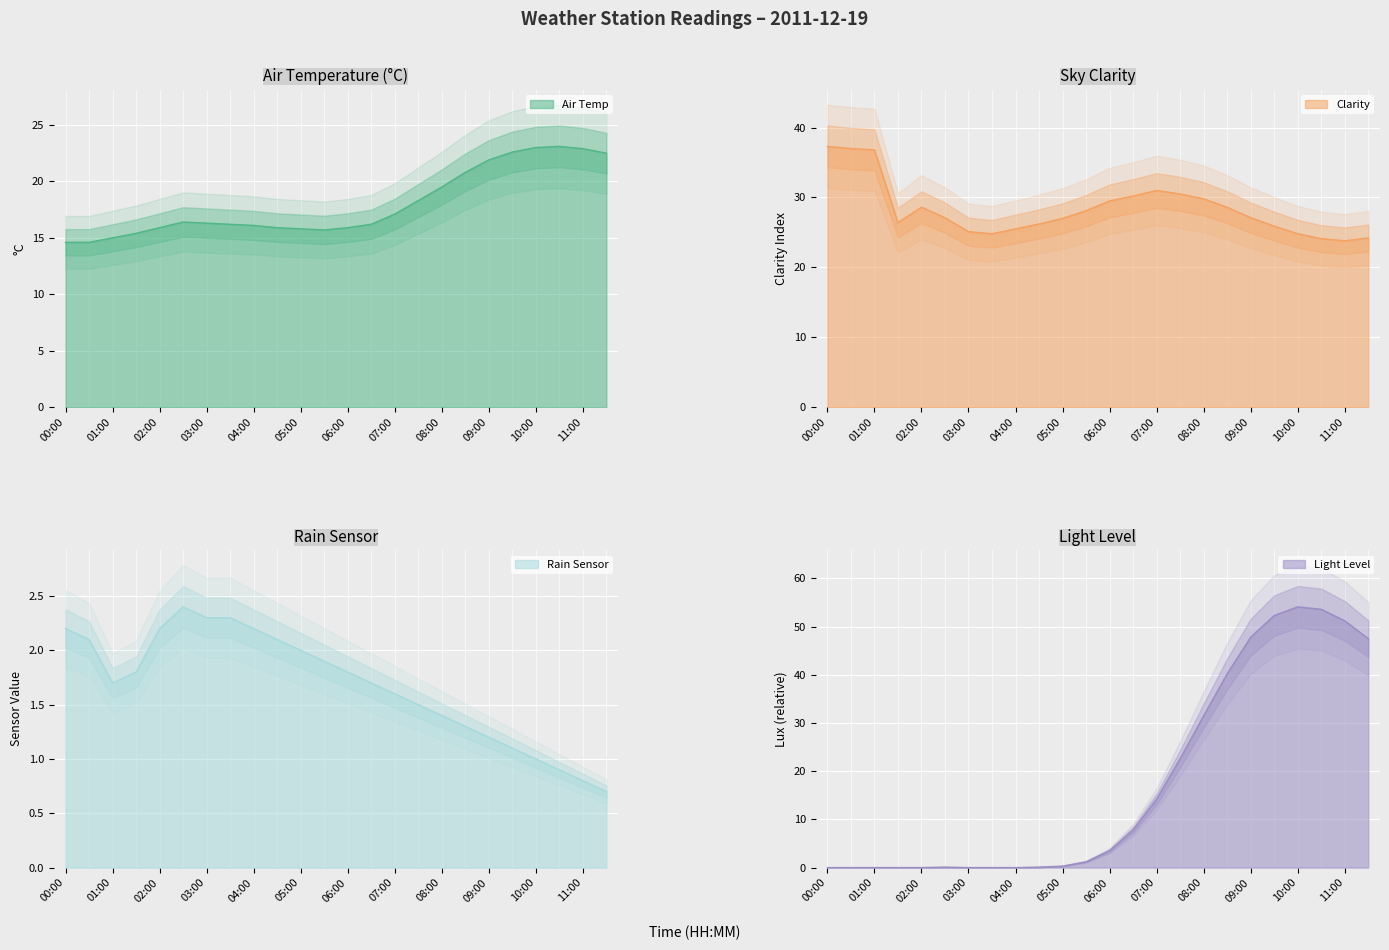

Reading right to left, extract all data points from this chart.

Air Temp: 22.5	22.9	23.1	23.0	22.6	21.9	20.8	19.5	18.3	17.1	16.2	15.9	15.7	15.8	15.9	16.1	16.2	16.3	16.4	15.9	15.4	15.0	14.6	14.6
Clarity: 24.2	23.8	24.1	24.8	25.9	27.1	28.6	29.8	30.5	31.0	30.2	29.5	28.1	27.0	26.2	25.5	24.8	25.1	27.1	28.6	26.4	36.8	37.0	37.3
Rain Sensor: 0.7	0.8	0.9	1.0	1.1	1.2	1.3	1.4	1.5	1.6	1.7	1.8	1.9	2.0	2.1	2.2	2.3	2.3	2.4	2.2	1.8	1.7	2.1	2.2
Light Level: 47.5	51.2	53.6	54.1	52.3	47.8	40.2	31.5	22.6	14.2	7.8	3.5	1.2	0.3	0.1	0.0	0.0	0.0	0.1	0.0	0.0	0.0	0.0	0.0